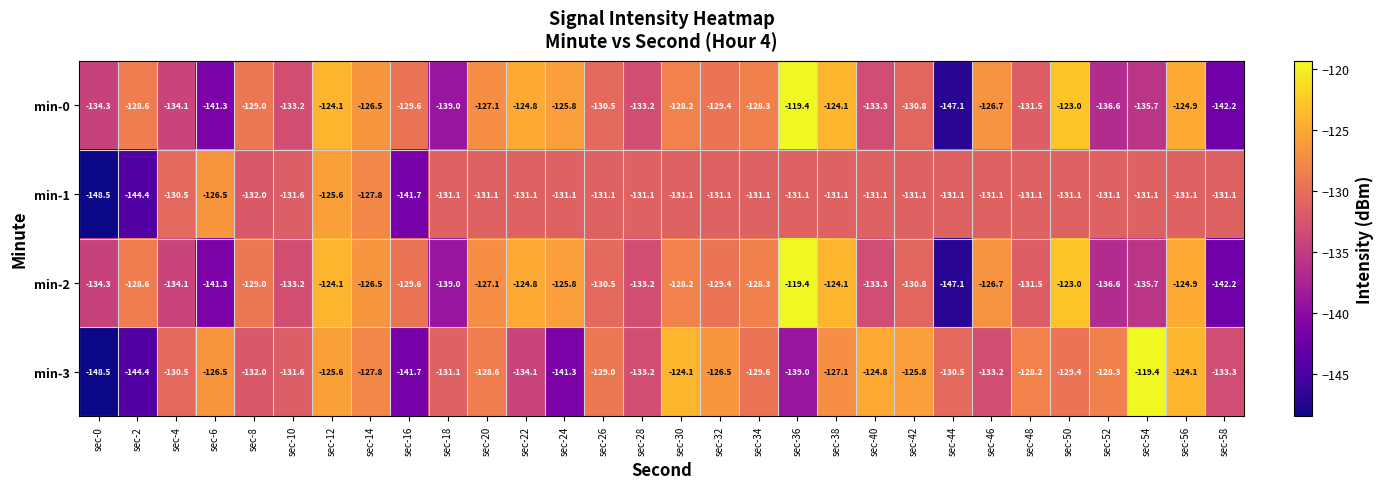

What is the sum of all min-2 values?

-3922.3